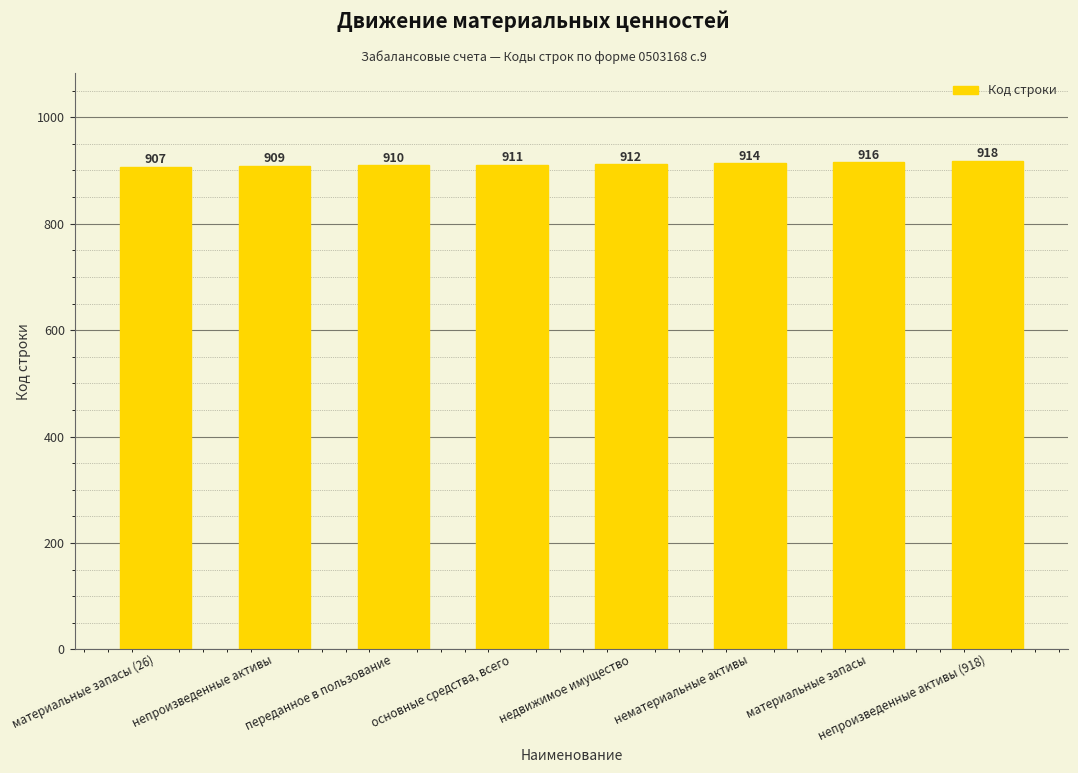

What position from the left is переданное в пользование?

3